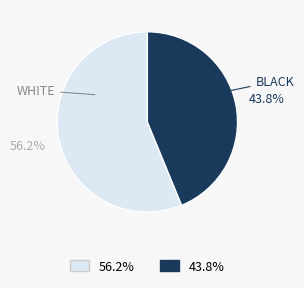

Is there a majority slice in this chart?

Yes